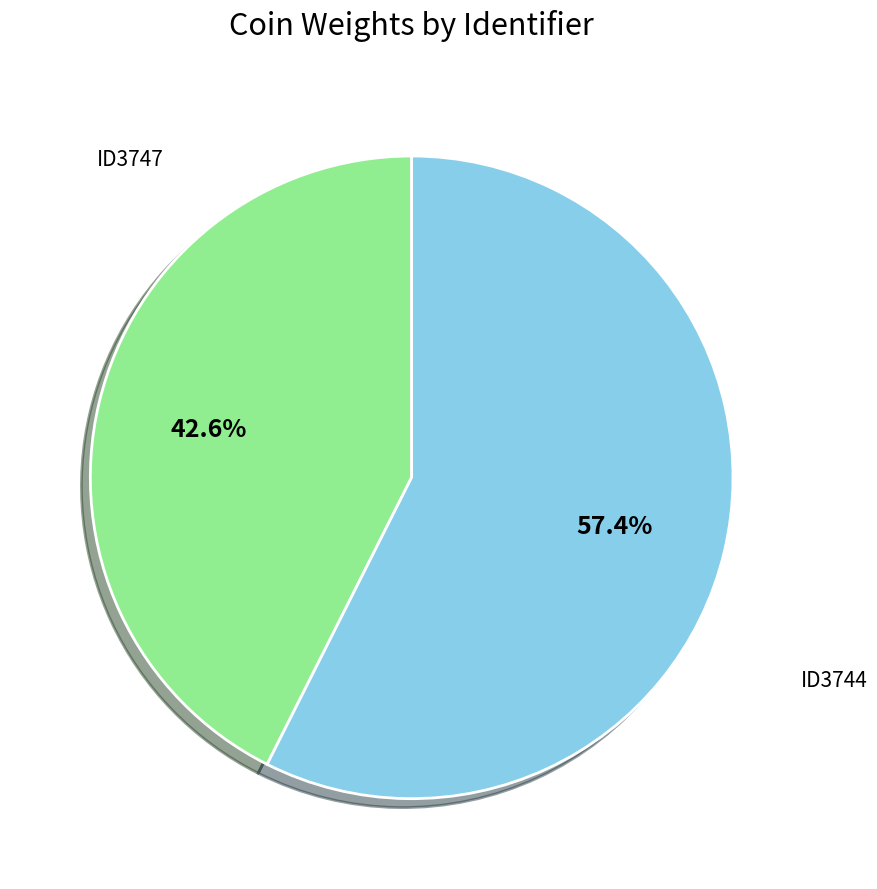

Which category has the smallest portion of the pie?

ID3747